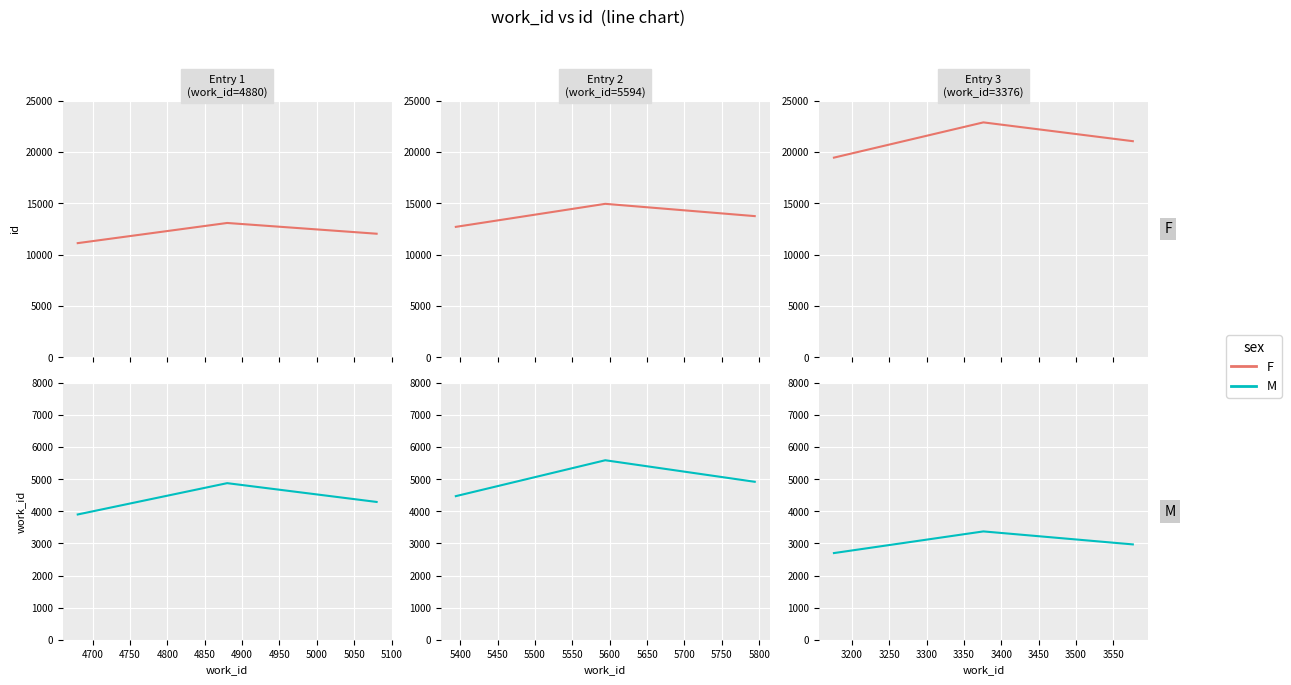

What is the sum of the M values at 4750 and 4650?

5671.7